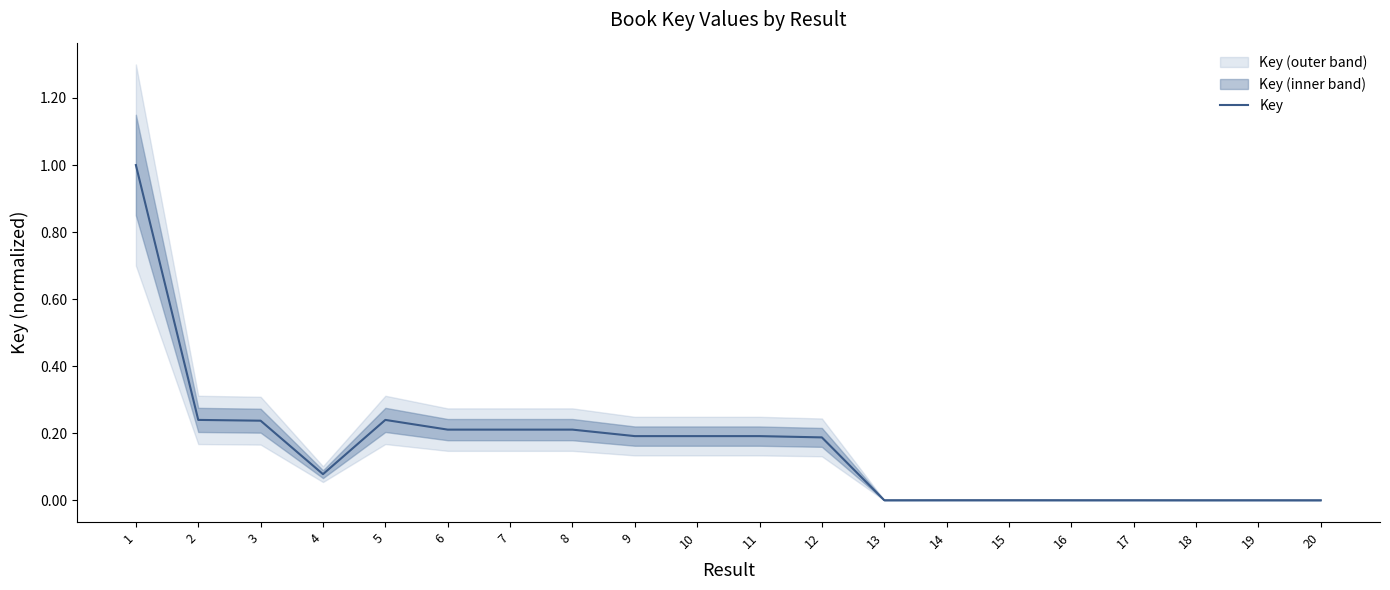

The Key series shows 0.0 at 20. True or false?

True